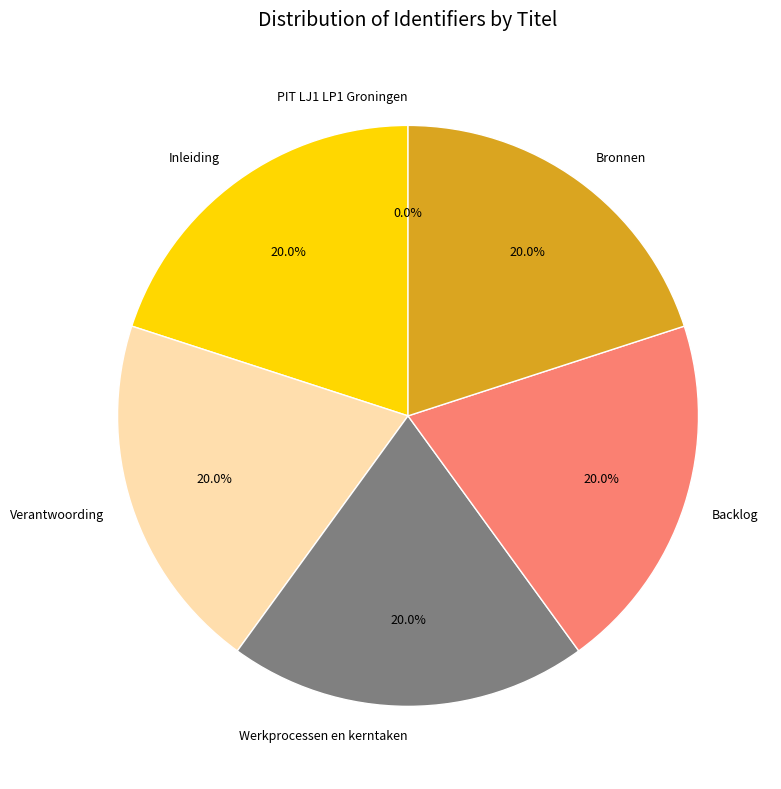

Combined, do Inleiding and Backlog account for over 50%?

No